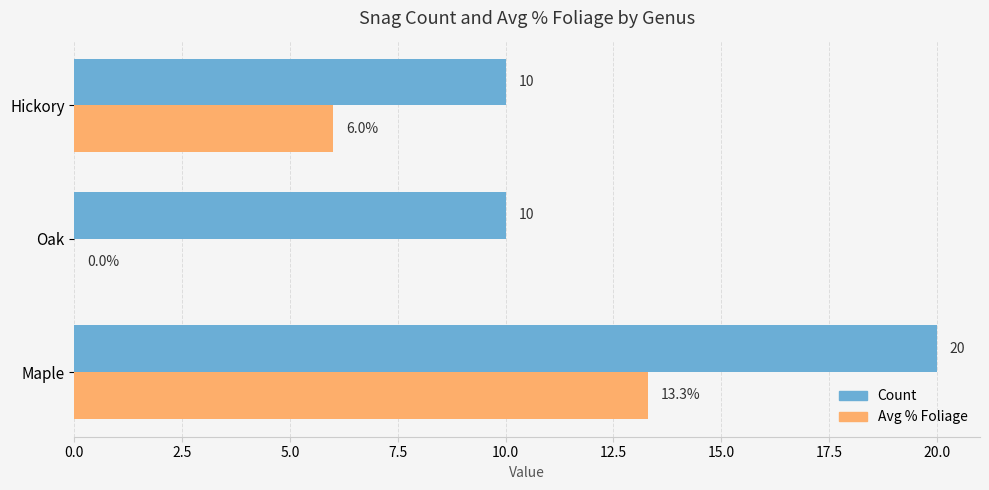

What is the sum of the Avg % Foliage values at Oak and Hickory?

6.0